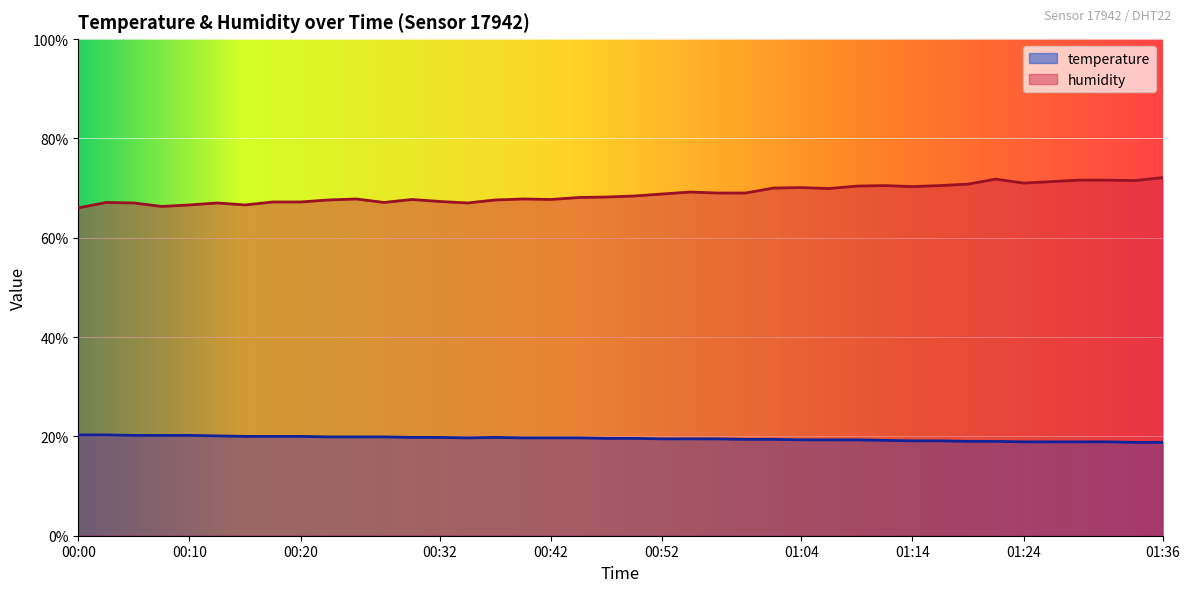

Reading left to right, what are all the values shown in this chart?

temperature: 20.3	20.3	20.2	20.2	20.2	20.1	20.0	20.0	20.0	19.9	19.9	19.9	19.8	19.8	19.7	19.8	19.7	19.7	19.7	19.6	19.6	19.5	19.5	19.5	19.4	19.4	19.3	19.3	19.3	19.2	19.1	19.1	19.0	19.0	18.9	18.9	18.9	18.9	18.8	18.8
humidity: 66.0	67.1	67.0	66.3	66.6	67.0	66.6	67.2	67.2	67.6	67.8	67.1	67.7	67.3	67.0	67.6	67.8	67.7	68.1	68.2	68.4	68.8	69.2	69.0	69.0	70.0	70.1	69.9	70.4	70.5	70.3	70.5	70.8	71.8	71.0	71.3	71.6	71.6	71.5	72.1